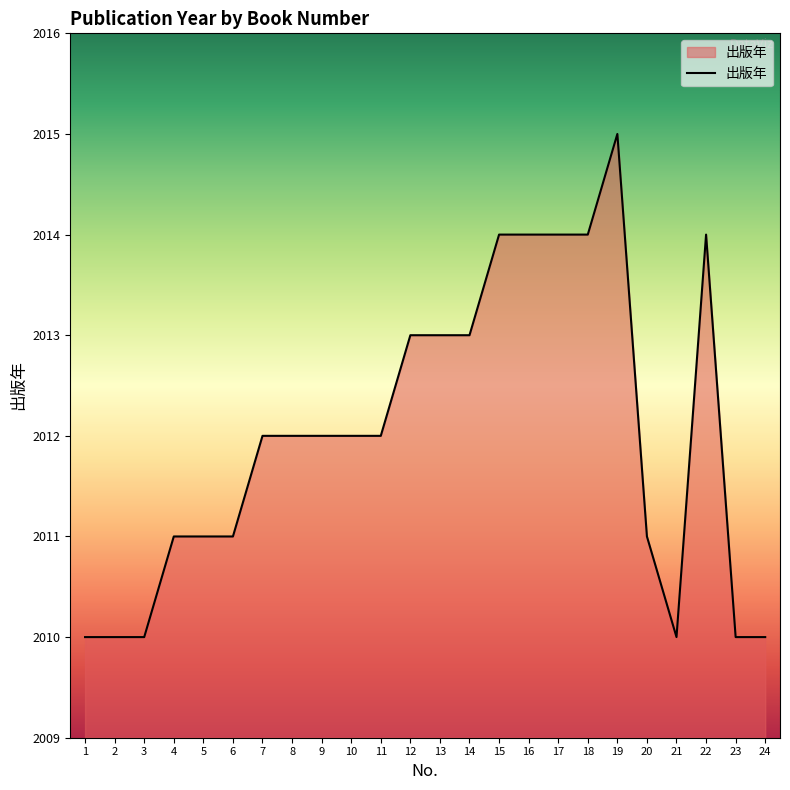

What is the difference between the values at 16 and 9?

2